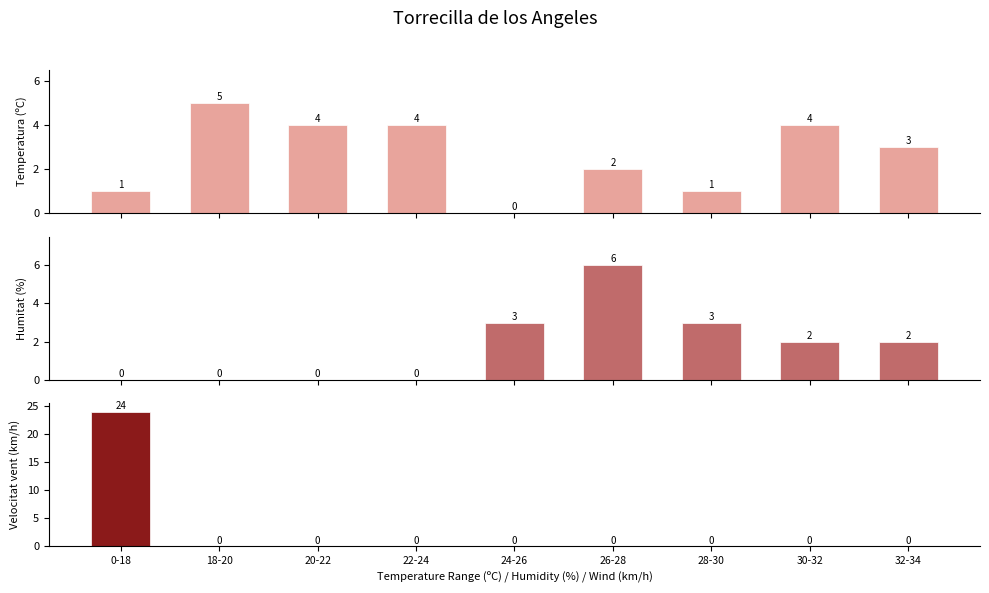

What is the label of the 9th bar from the left?

32-34